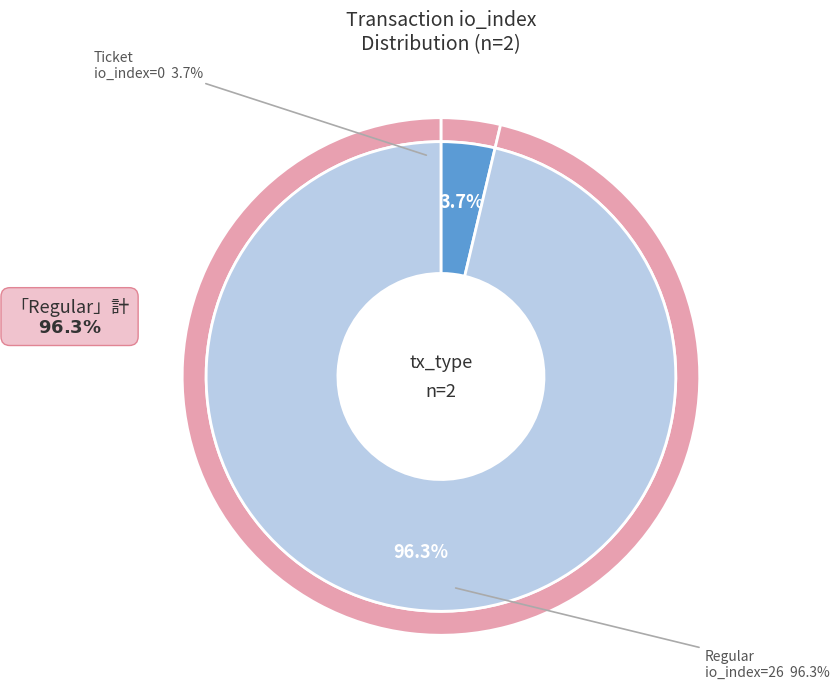

What is the change in value from Ticket (io_index=0) to Regular (io_index=26)?

+26